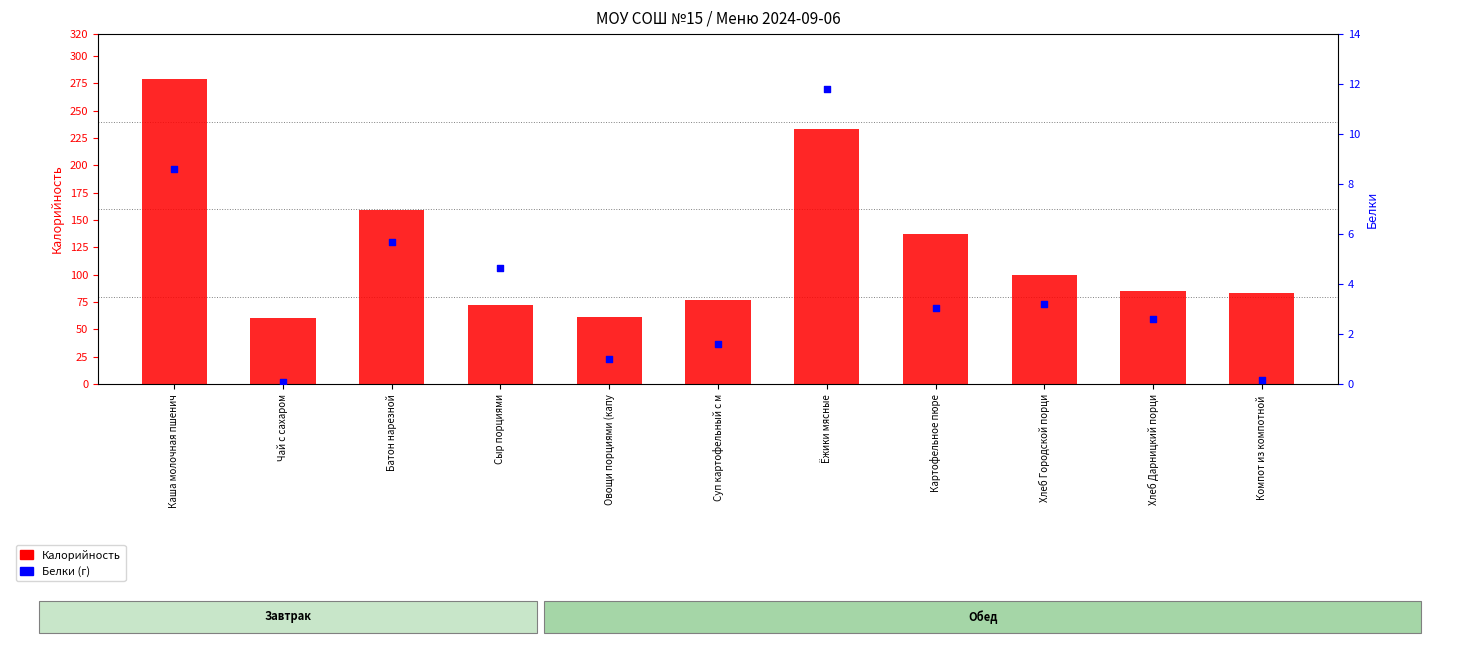

At how many categories does at least one series exceed 240?

1